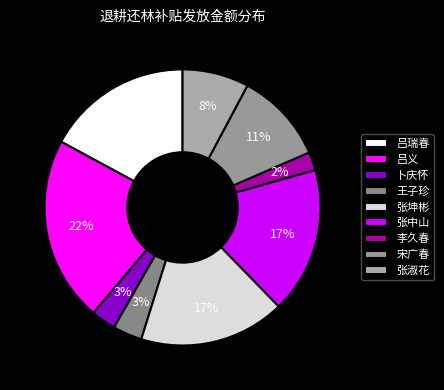

How much of the chart is everything except 吕瑞春?

82.9%